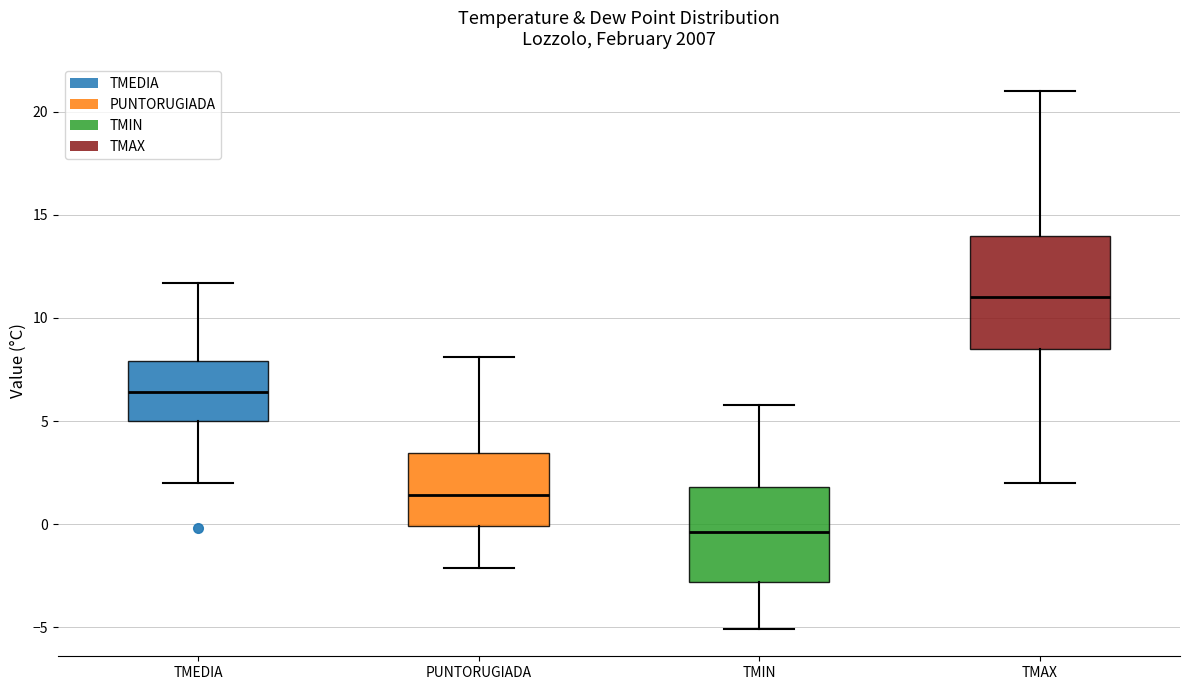

Comparing the boxes themselves (not the whiskers), which one is the tallest?

TMAX